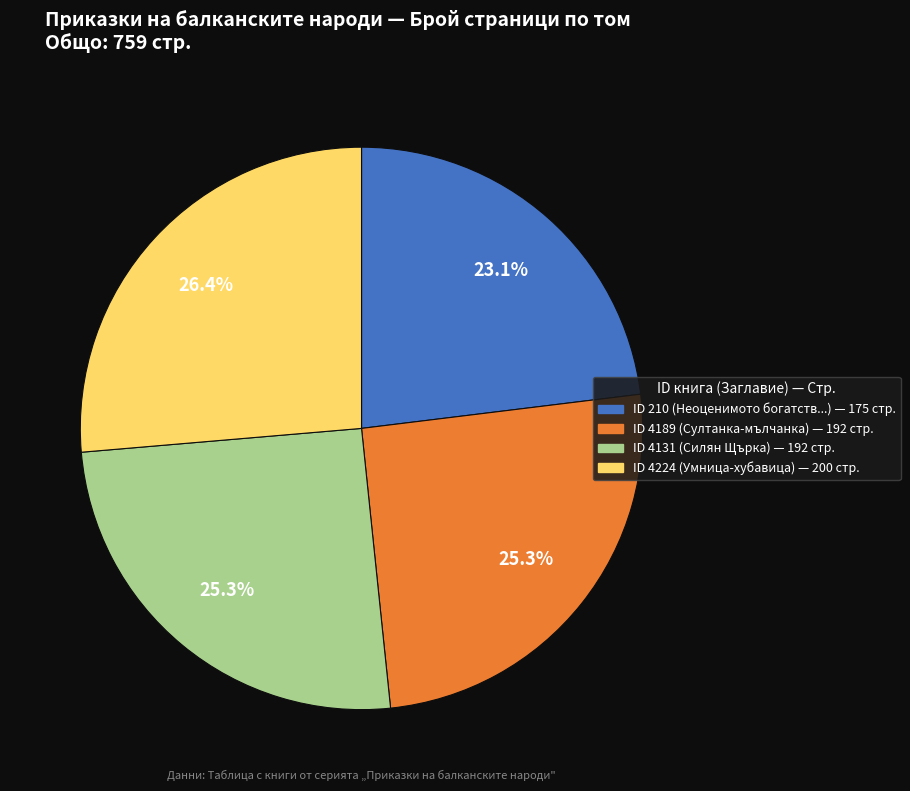

To the nearest percent, what is the average slice percentage?

25%